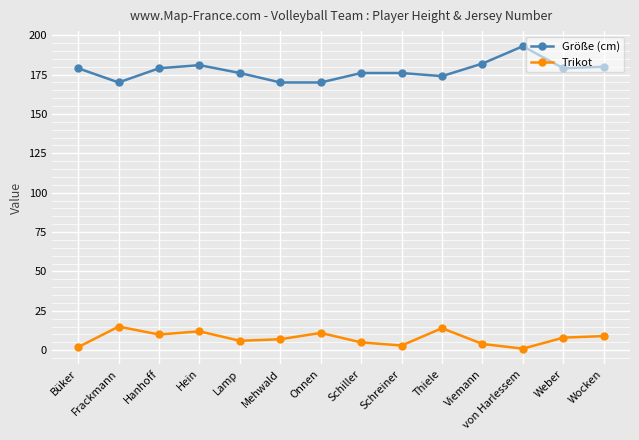

What is the average value of the Trikot series?

8